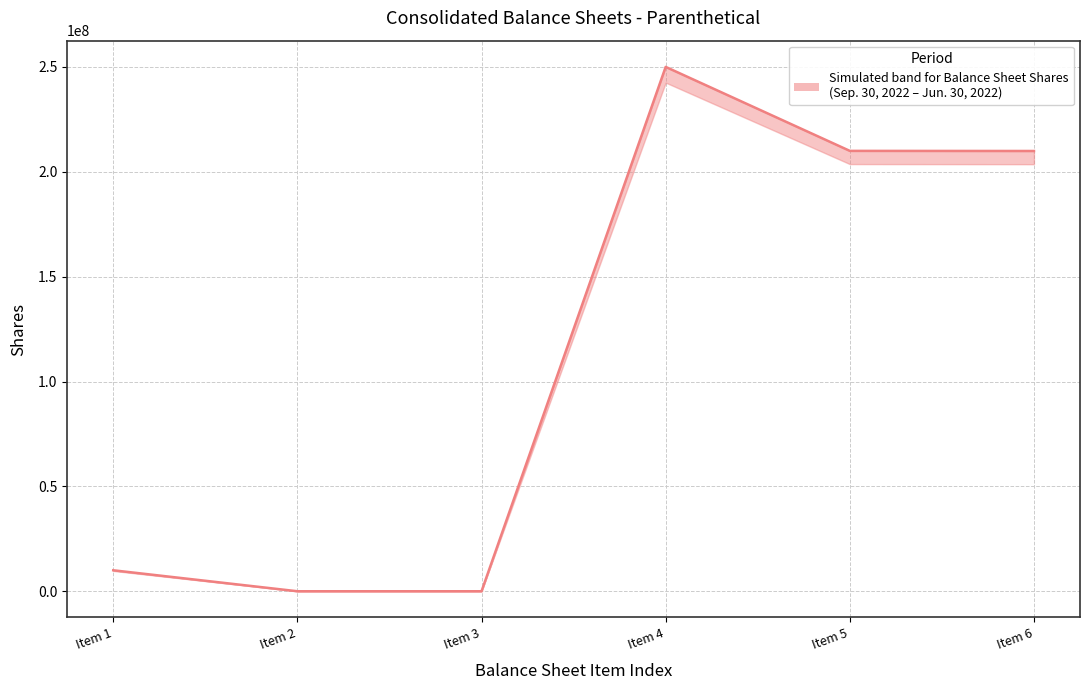

What is the sum of the values at Item 6 and Item 2?

209901842